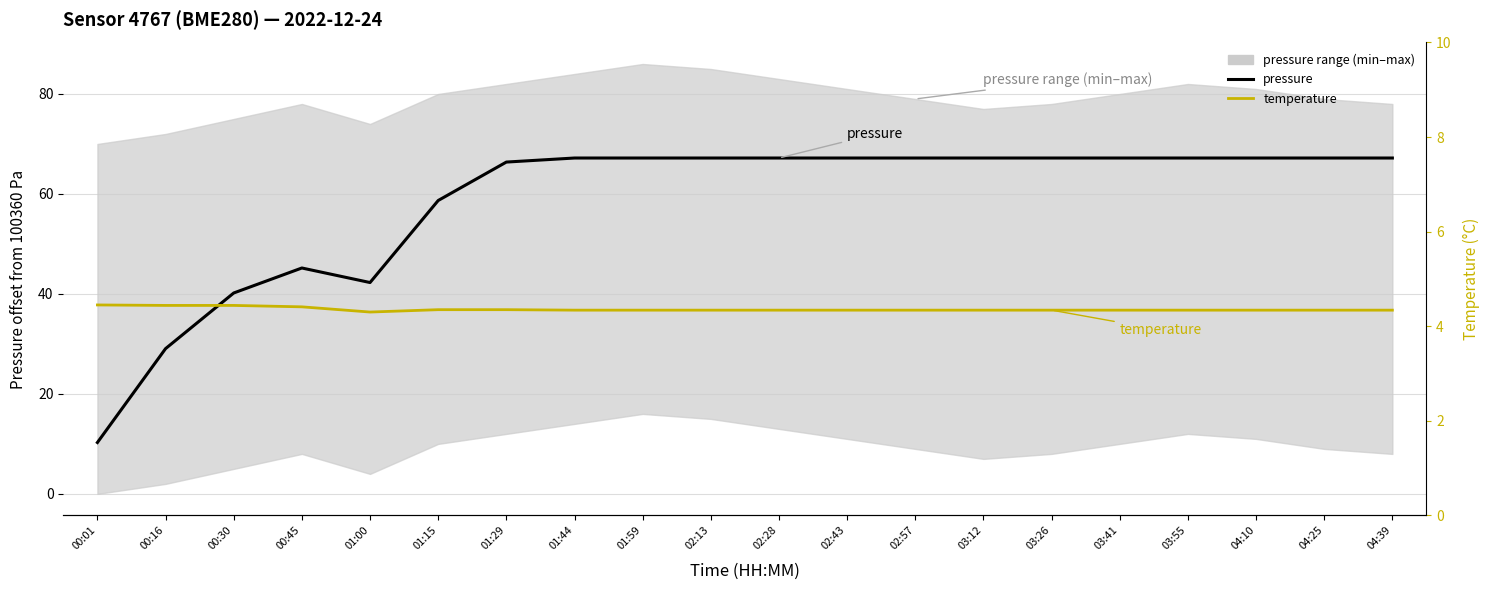

Which series has the largest range (max minus min)?

pressure